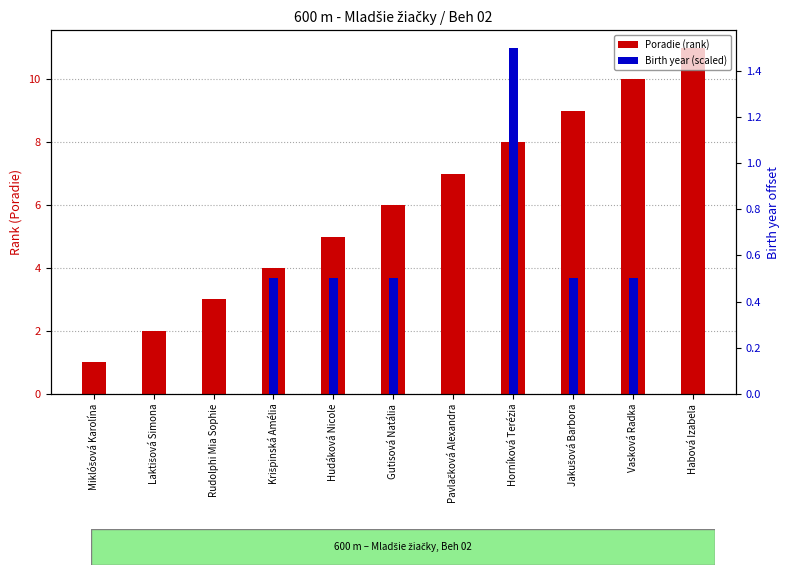

Reading left to right, extract all data points from this chart.

Poradie (rank): Miklóšová Karolína=1.0	Laktišová Simona=2.0	Rudolphi Mia Sophie=3.0	Krišpinská Amélia=4.0	Hudáková Nicole=5.0	Gutisová Natália=6.0	Pavlačková Alexandra=7.0	Horníková Terézia=8.0	Jakušová Barbora=9.0	Vasková Radka=10.0	Habová Izabela=11.0
Birth year (scaled): Miklóšová Karolína=0.0	Laktišová Simona=0.0	Rudolphi Mia Sophie=0.0	Krišpinská Amélia=0.5	Hudáková Nicole=0.5	Gutisová Natália=0.5	Pavlačková Alexandra=0.0	Horníková Terézia=1.5	Jakušová Barbora=0.5	Vasková Radka=0.5	Habová Izabela=0.0